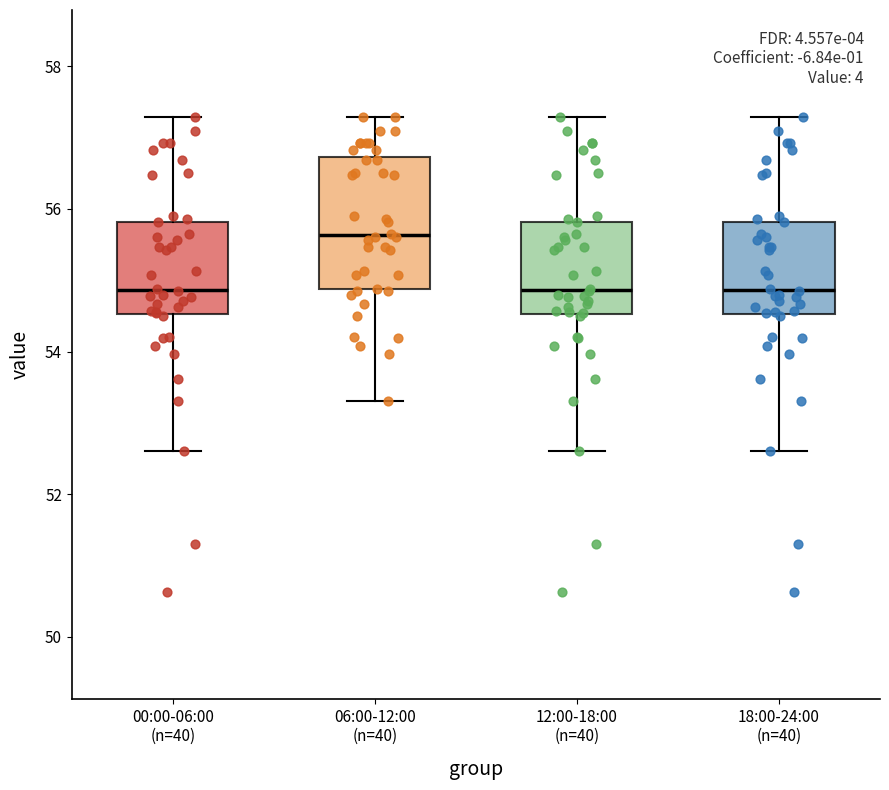

Where does the lower whisker of the box for 06:00-12:00 (n=40) end on the y-axis? The values are not printed on the chart, so give them approximately, as read against the axis.

53.4